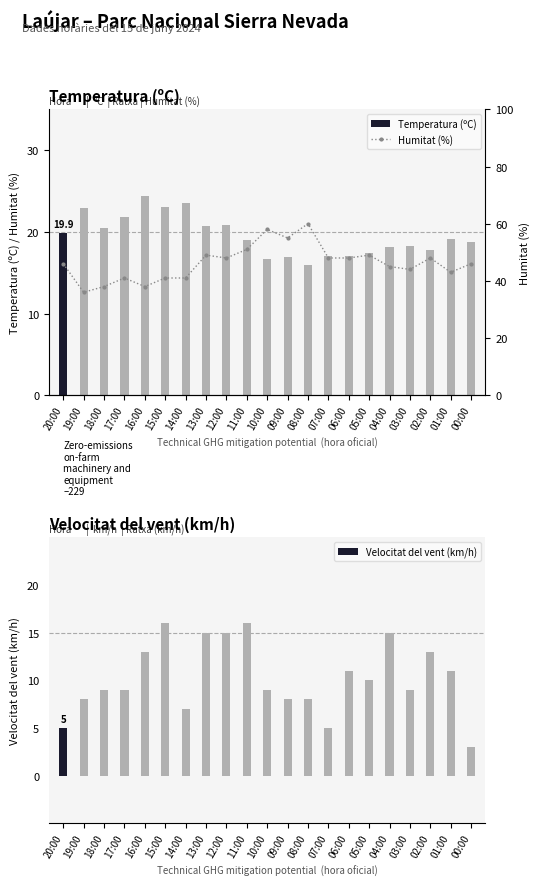

What is the greatest value displayed?

60.0